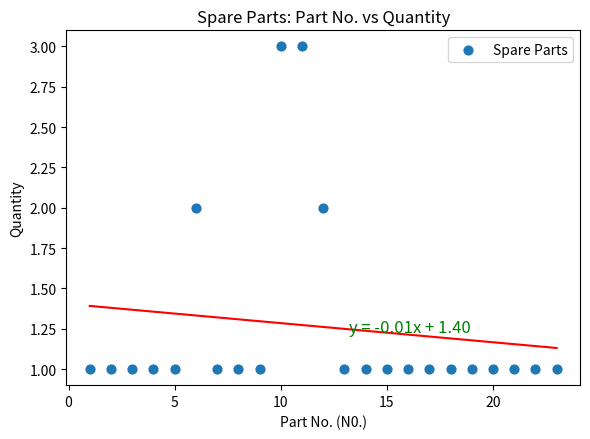

How many points are shown in the scatter plot?

23